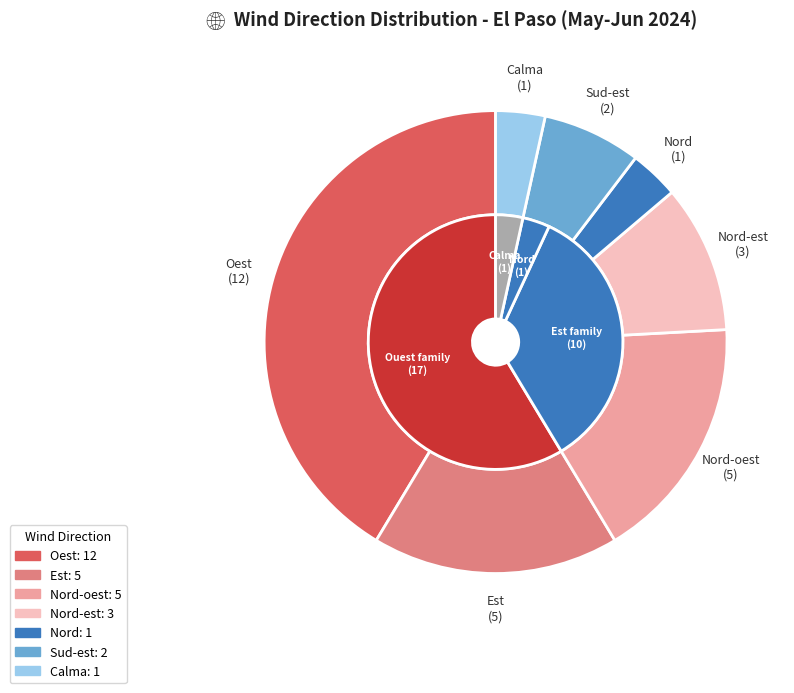

To the nearest percent, what is the difference between the largest and smallest slice percentages?

38%